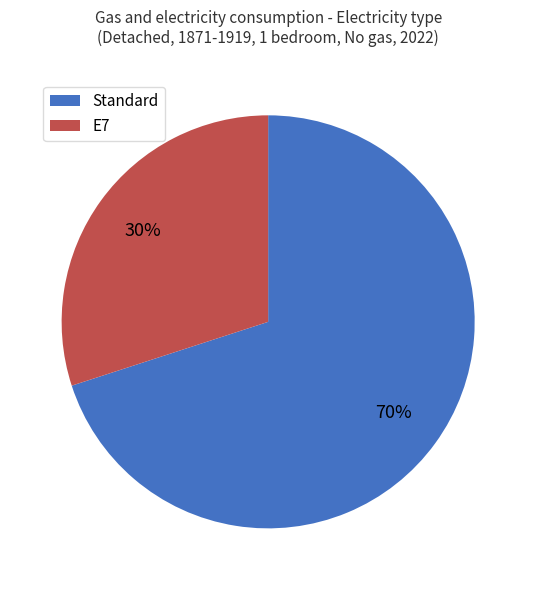

To the nearest percent, what is the difference between the largest and smallest slice percentages?

40%